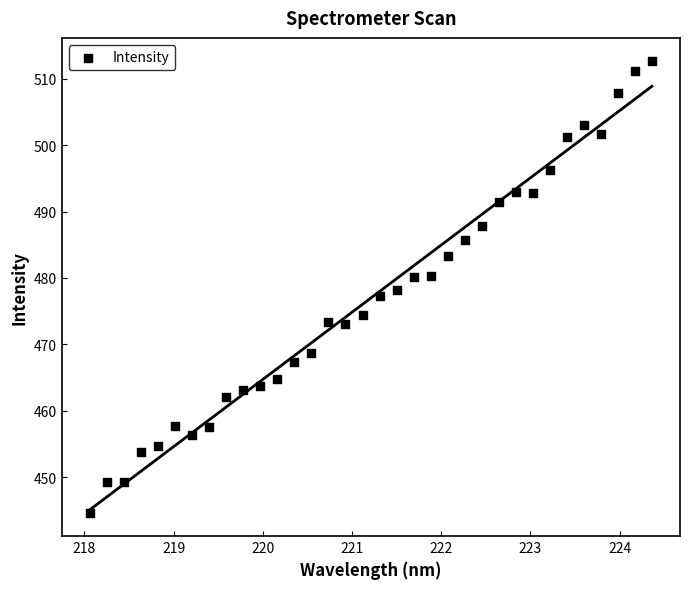

What is the range of Y values (max minus min)?

68.2